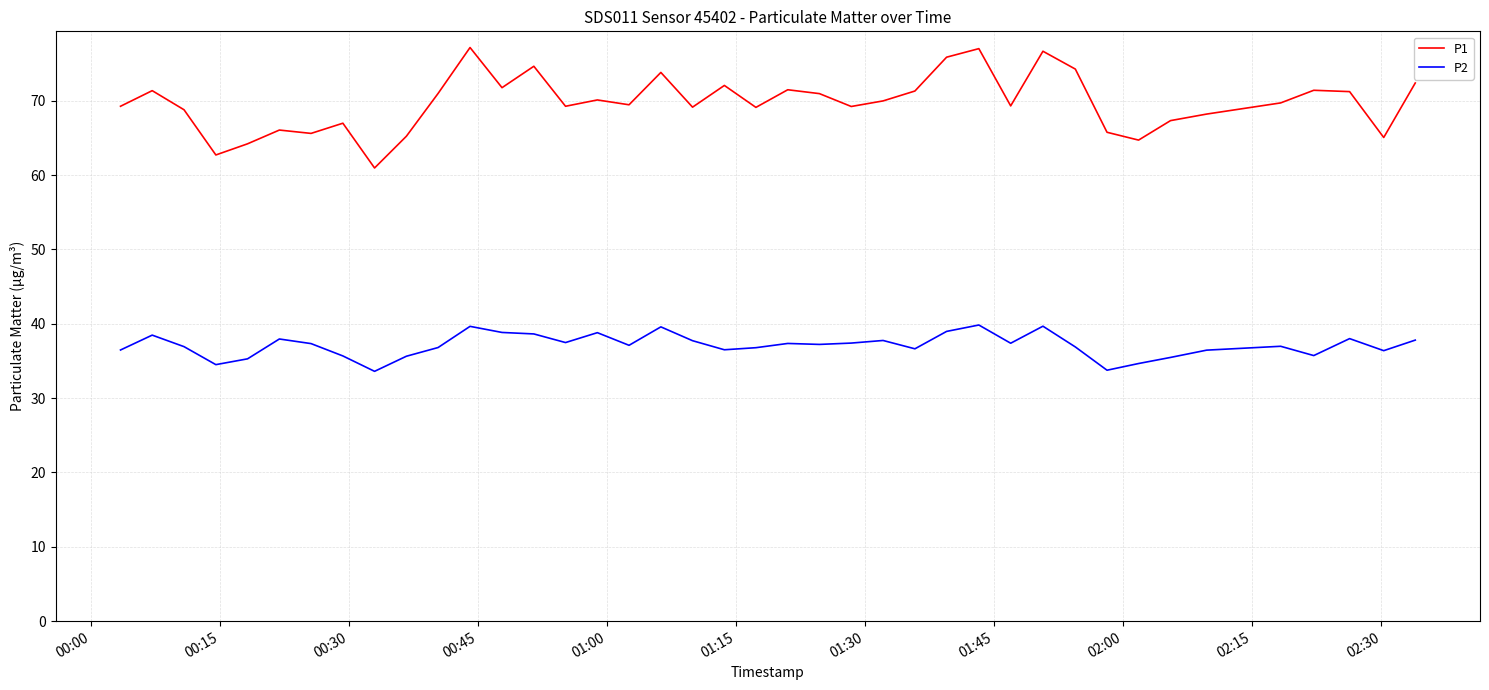

What is the minimum value shown in the chart?

33.6